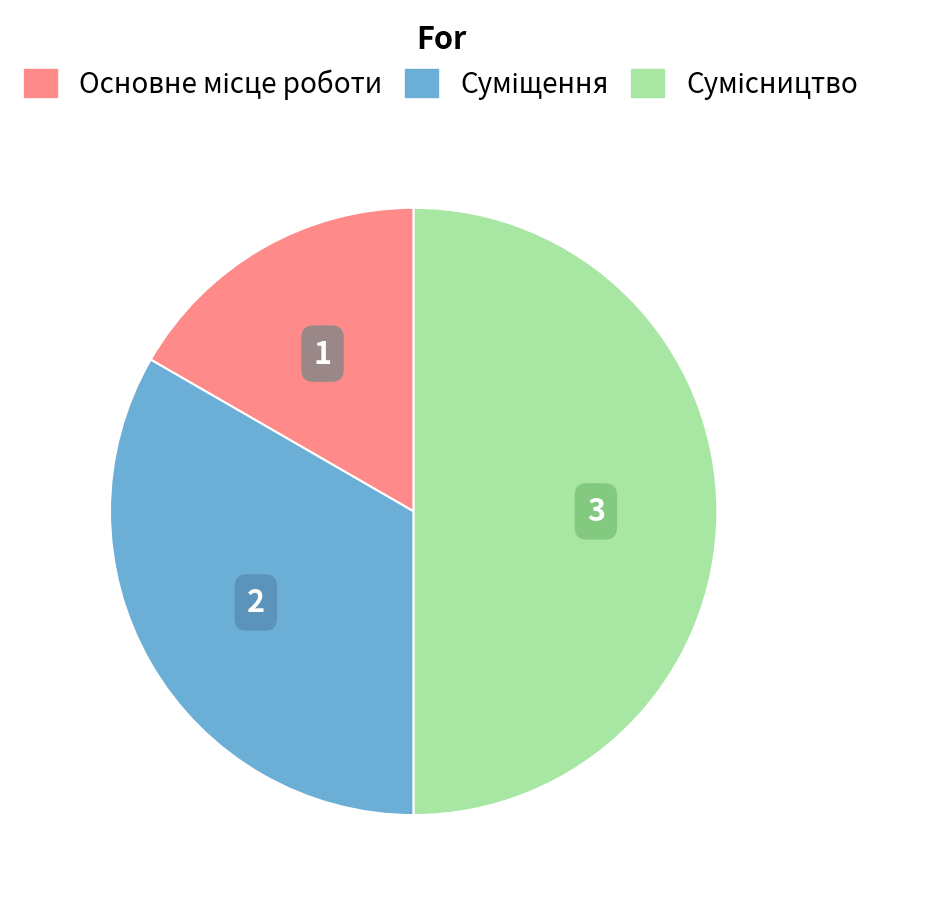

To the nearest percent, what is the difference between the Суміщення and Основне місце роботи slice percentages?

17%